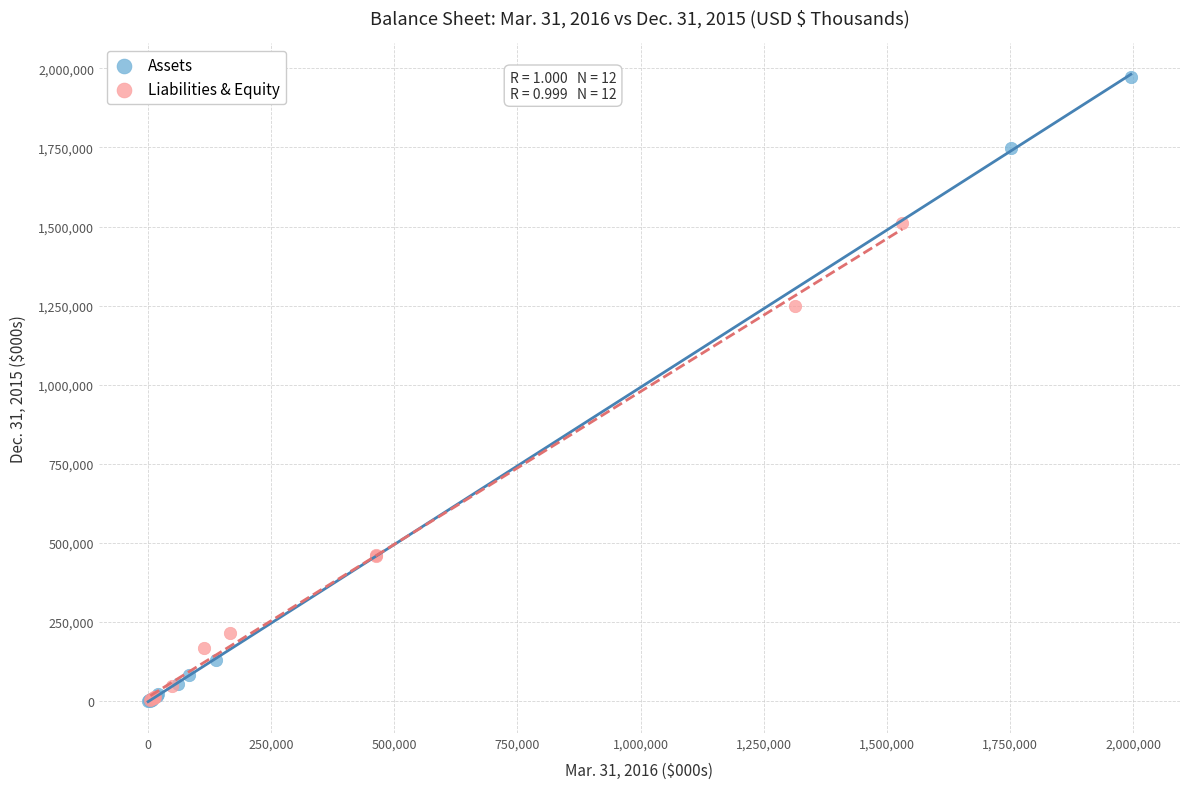

Which series contains the highest Y value?

Assets